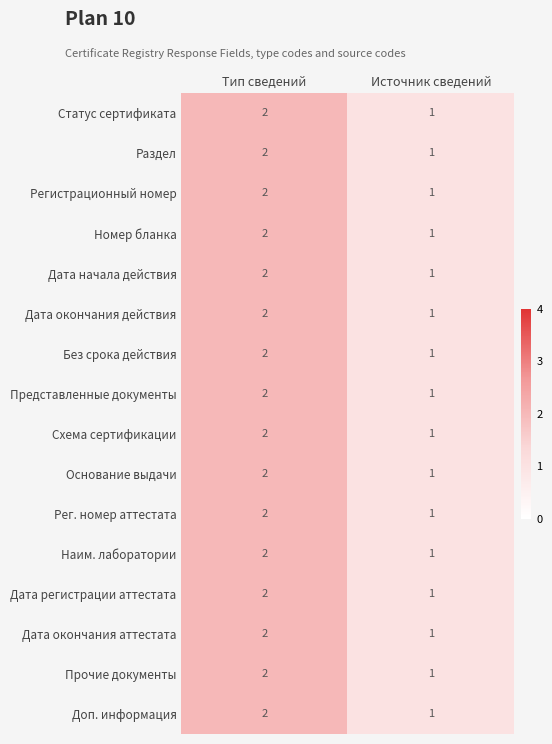

List the labels in order of Основание выдачи value, largest first.

Тип сведений, Источник сведений